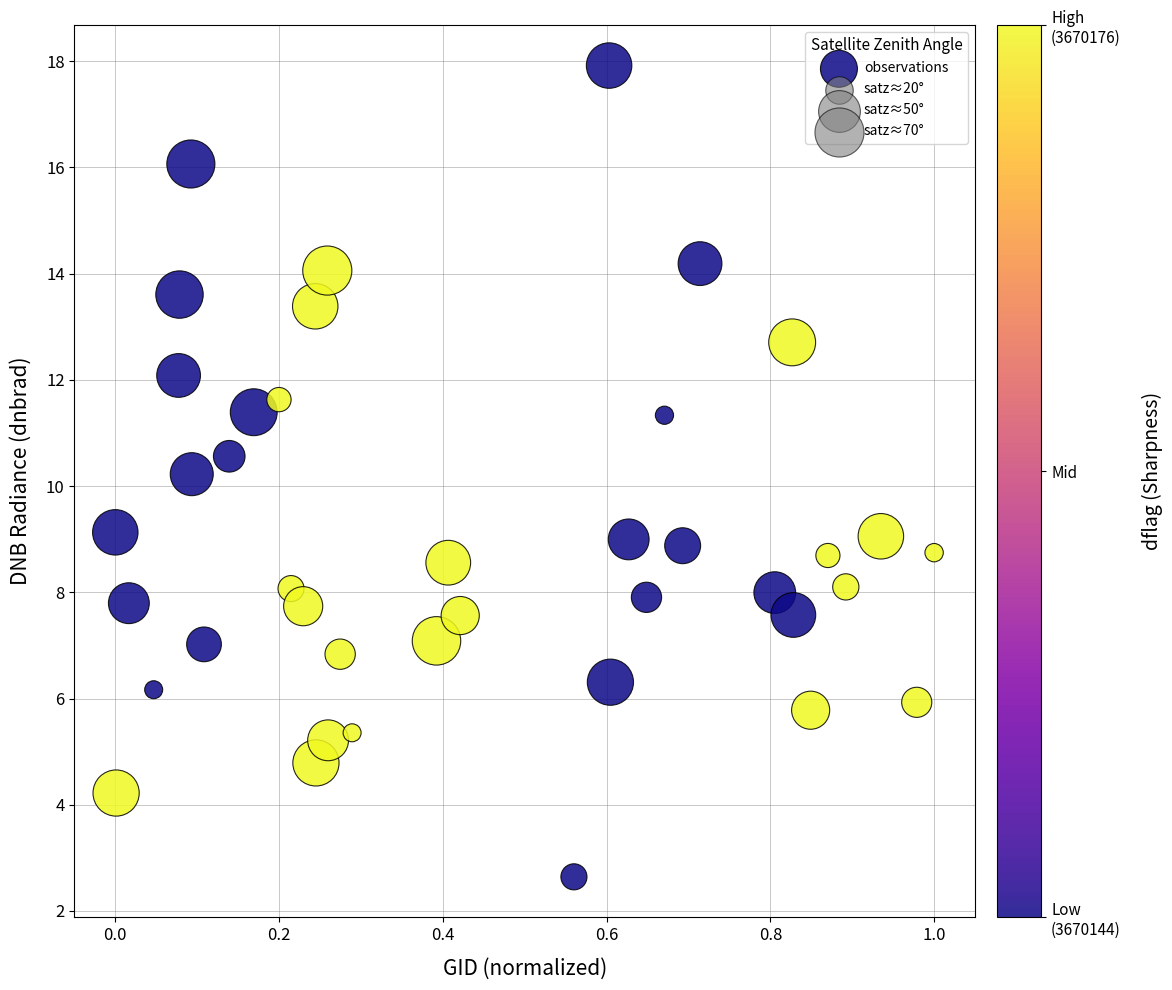

What is the range of X values (max minus min)?

1.0